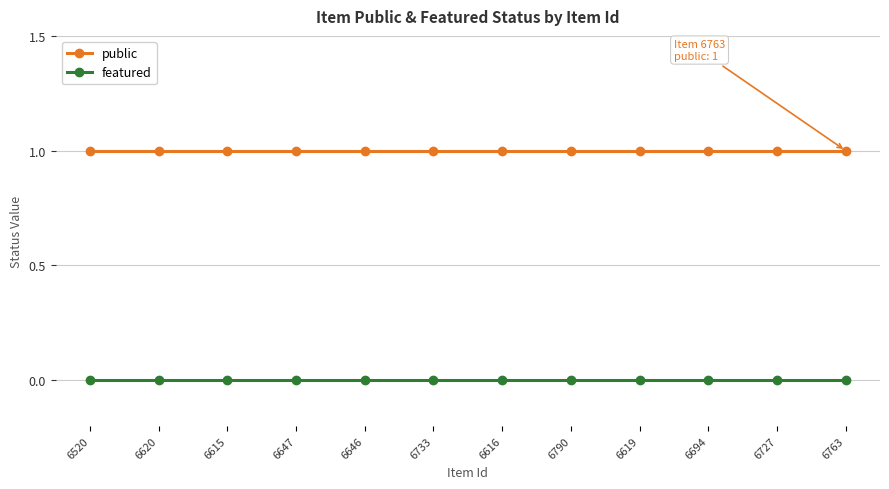

Reading right to left, extract all data points from this chart.

public: 1	1	1	1	1	1	1	1	1	1	1	1
featured: 0	0	0	0	0	0	0	0	0	0	0	0